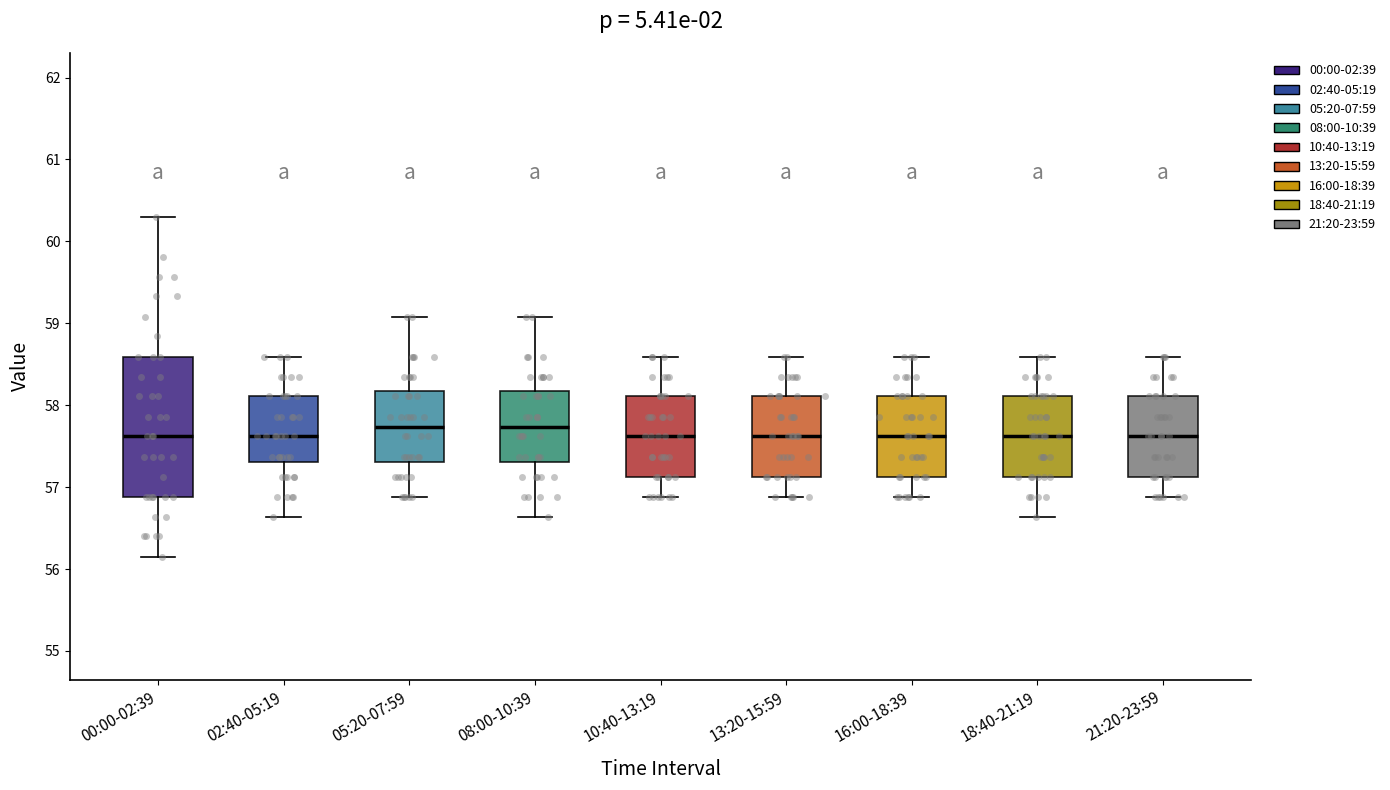

Reading left to right, read every box against the y-axis: the position of its median line, the range the box covers, and the ends of its whiskers. The values are not printed on the chart, so give them approximately, as read against the axis.

00:00-02:39: median 57.6, box 56.9 to 58.6, whiskers 56.2 to 60.3
02:40-05:19: median 57.6, box 57.3 to 58.1, whiskers 56.6 to 58.6
05:20-07:59: median 57.7, box 57.3 to 58.2, whiskers 56.9 to 59.1
08:00-10:39: median 57.7, box 57.3 to 58.2, whiskers 56.6 to 59.1
10:40-13:19: median 57.6, box 57.1 to 58.1, whiskers 56.9 to 58.6
13:20-15:59: median 57.6, box 57.1 to 58.1, whiskers 56.9 to 58.6
16:00-18:39: median 57.6, box 57.1 to 58.1, whiskers 56.9 to 58.6
18:40-21:19: median 57.6, box 57.1 to 58.1, whiskers 56.6 to 58.6
21:20-23:59: median 57.6, box 57.1 to 58.1, whiskers 56.9 to 58.6